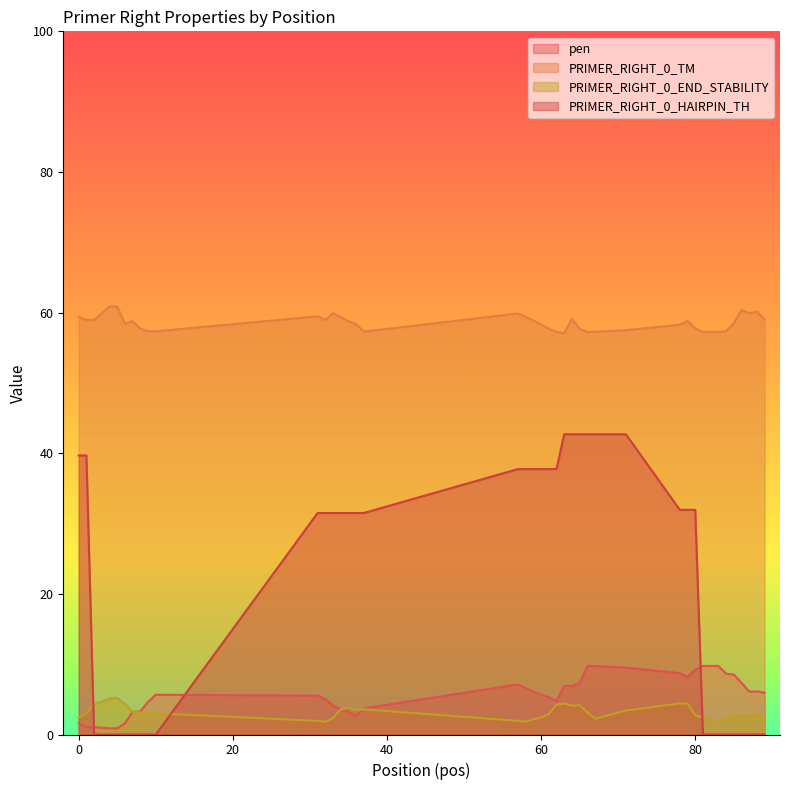

What is the difference between the maximum and minimum values in the PRIMER_RIGHT_0_HAIRPIN_TH series?

42.7